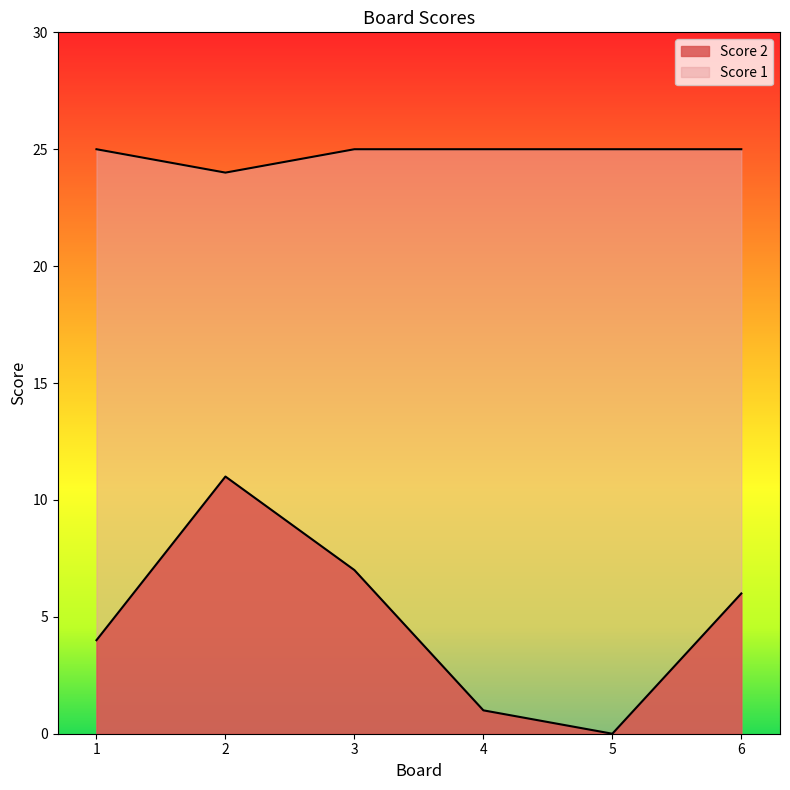

At which category is the sum across all series the highest?

2